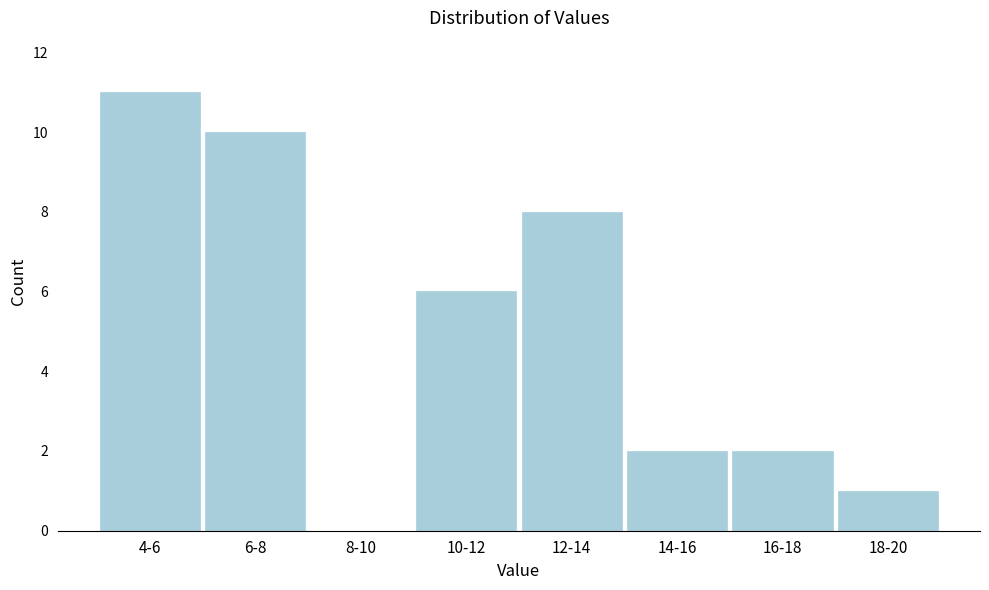

Reading right to left, transcribe all the data shown in this chart.

18-20=1	16-18=2	14-16=2	12-14=8	10-12=6	8-10=0	6-8=10	4-6=11